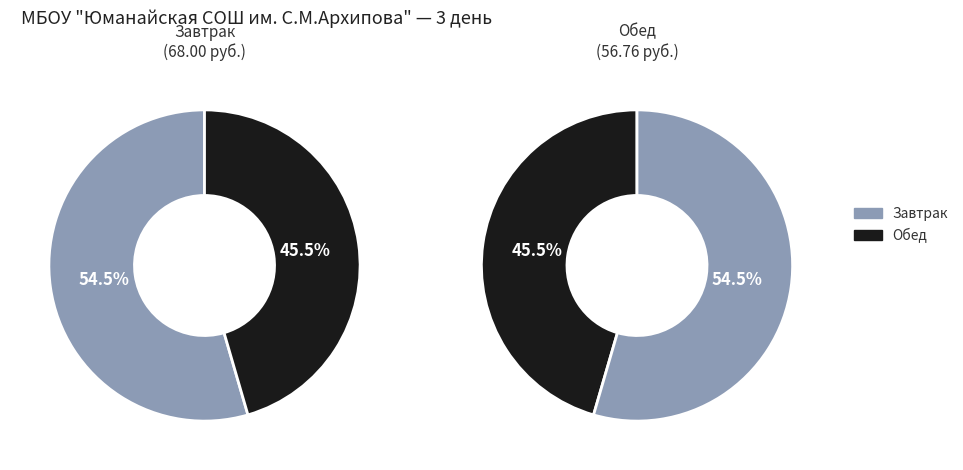

To the nearest percent, what portion does Завтрак represent?

55%